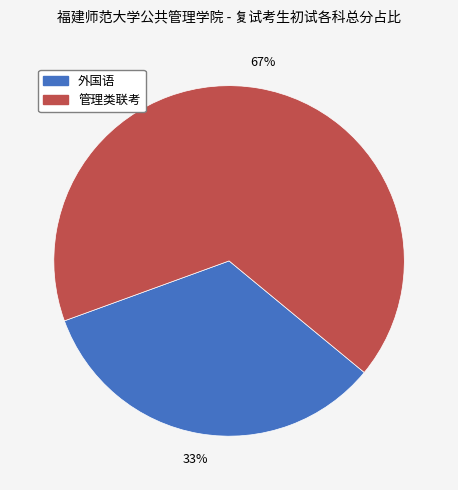

To the nearest percent, what portion does 外国语 represent?

33%